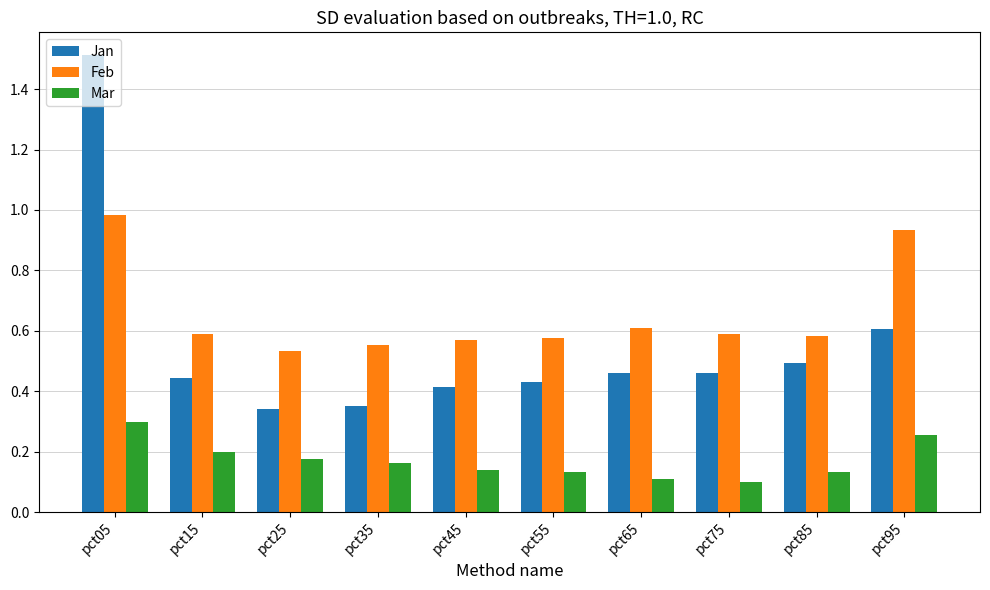

True or false: Mar has a value of 0.1 at pct65.

True